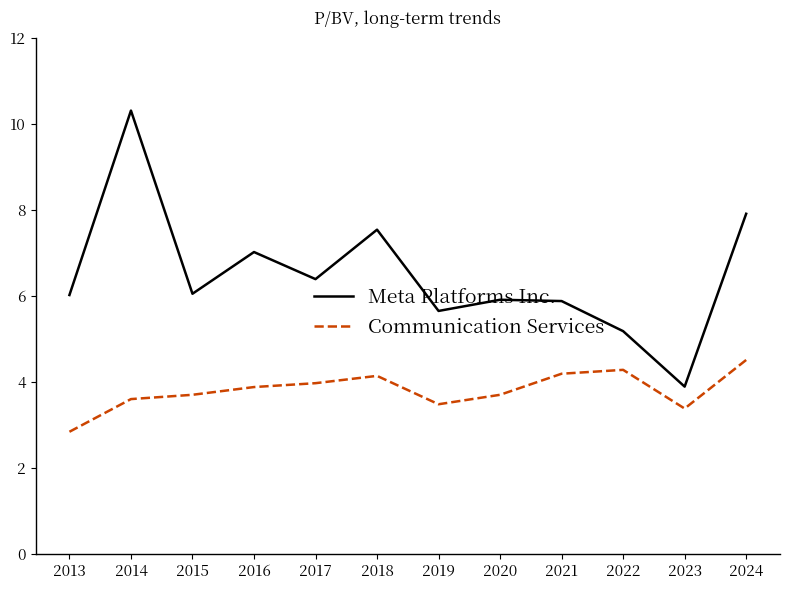

At which label does Meta Platforms Inc. reach its minimum?

2023